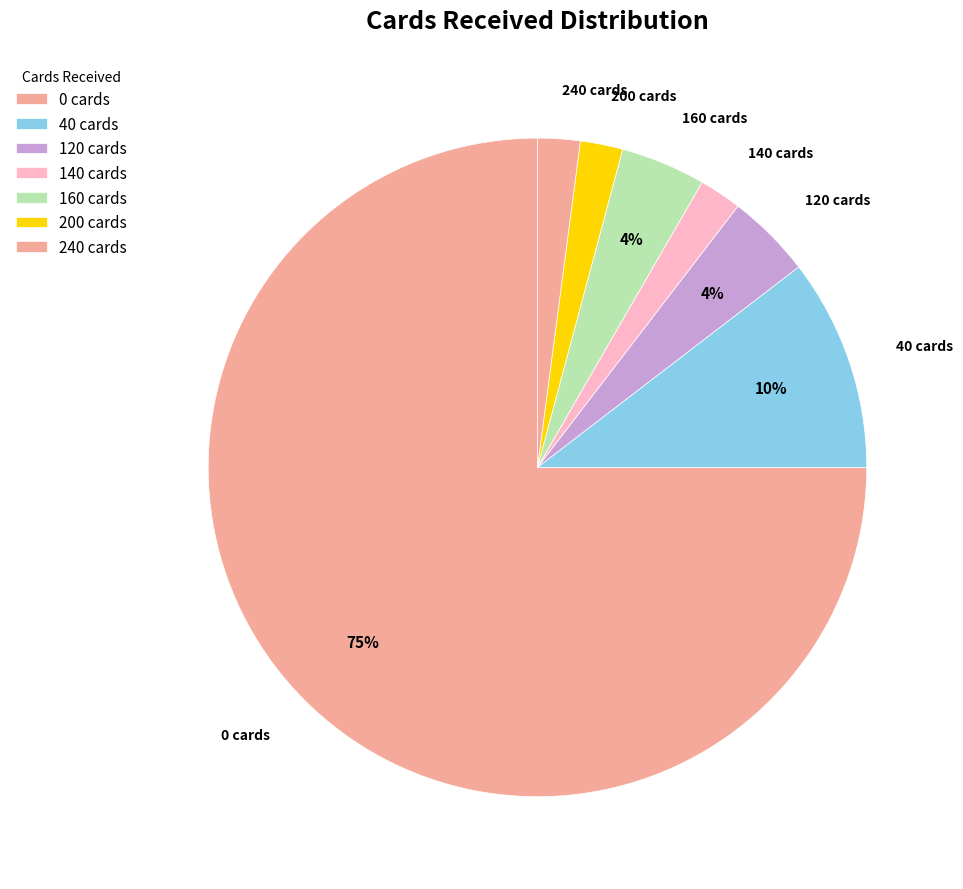

Is there any slice that represents more than half of the pie?

Yes